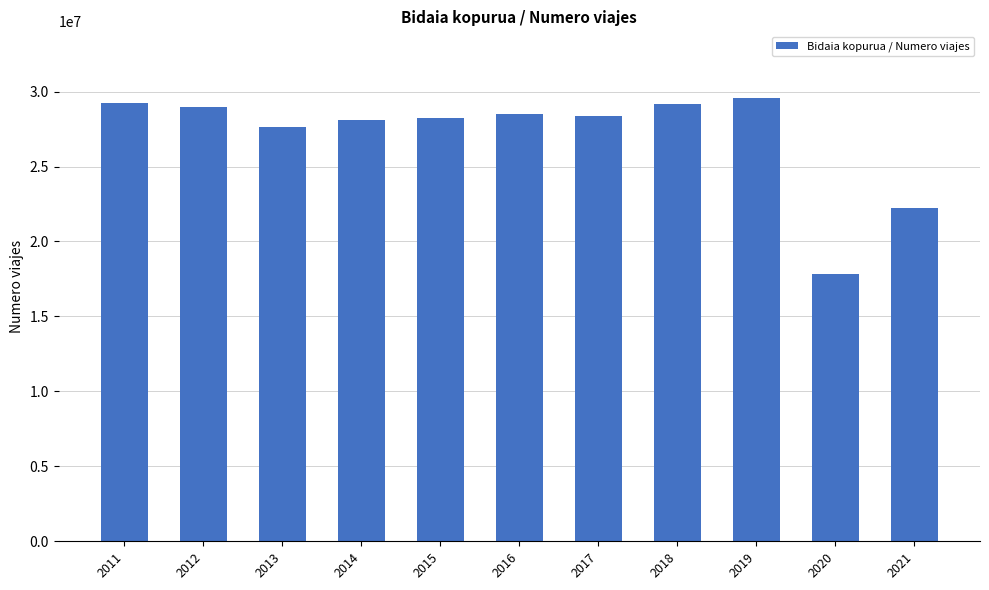

What is the difference between the maximum and second lowest values?

7317451